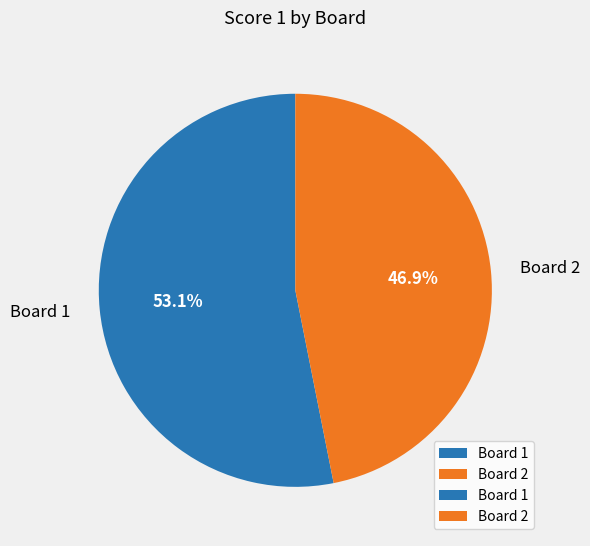

Approximately how many times larger is the value at Board 1 compared to Board 2?

1.1